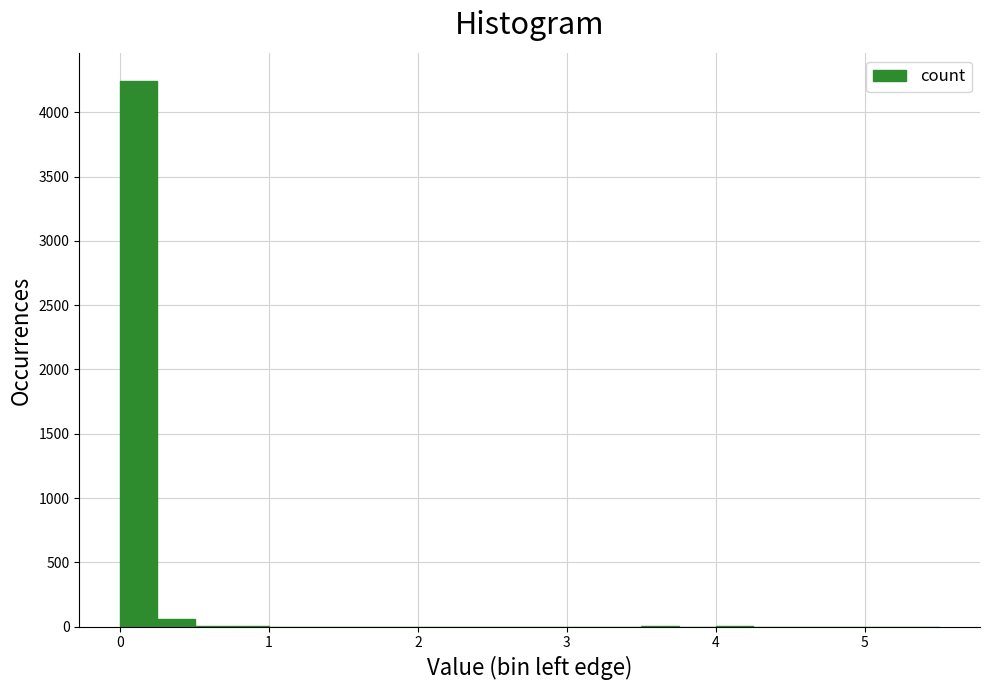

Read against the x-axis, roughly where is the centre of the tallest bar?

0.1